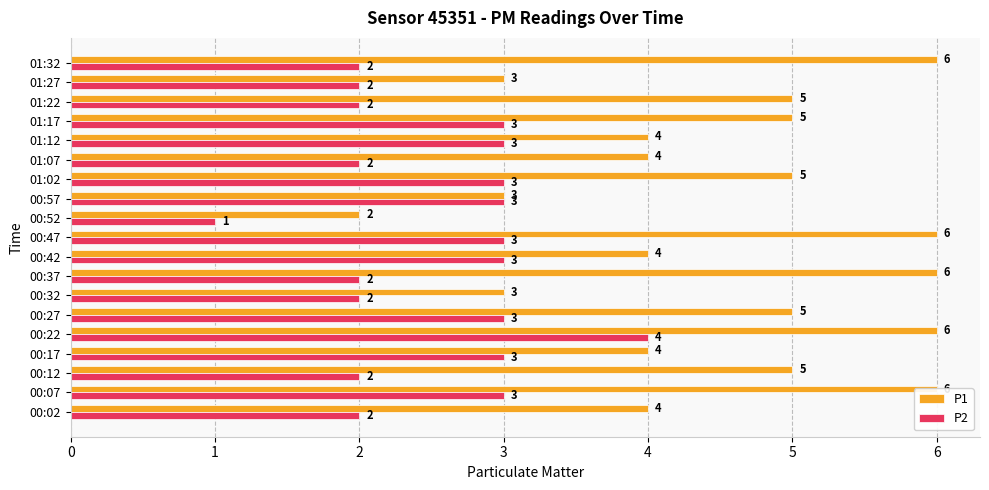

Reading left to right, what are all the values shown in this chart?

P1: 4	6	5	4	6	5	3	6	4	6	2	3	5	4	4	5	5	3	6
P2: 2	3	2	3	4	3	2	2	3	3	1	3	3	2	3	3	2	2	2